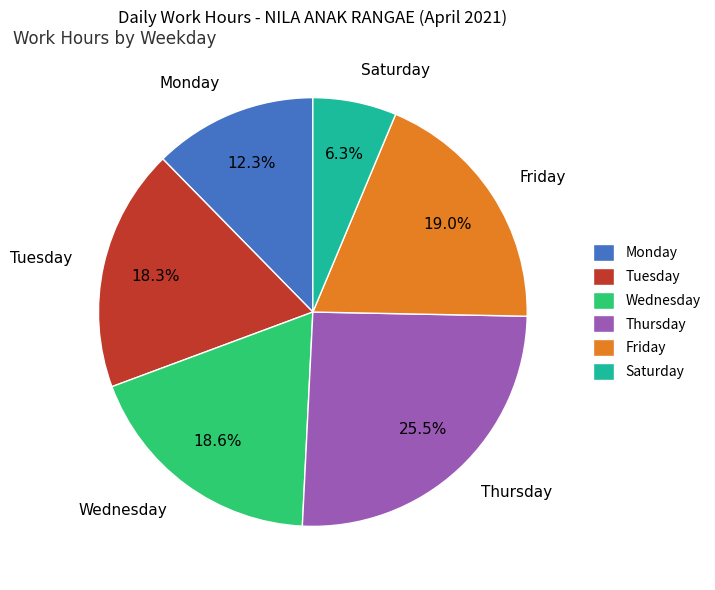

How many slices are in this pie chart?

6